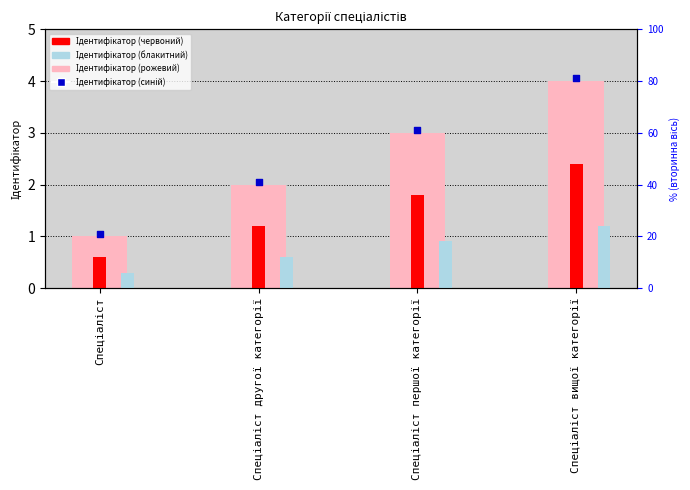

Which series contains the highest Y value?

Ідентифікатор (синій)